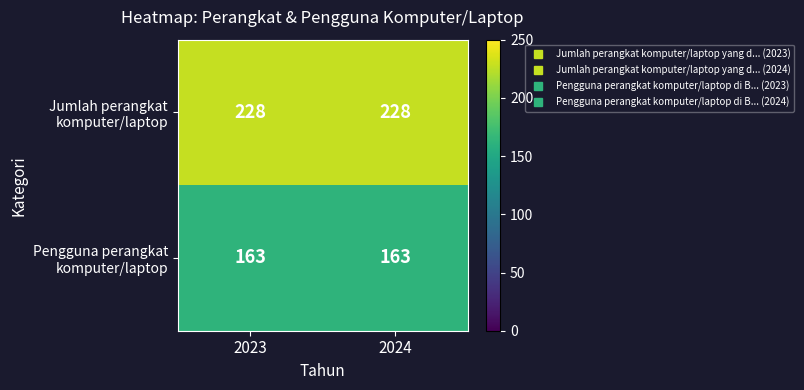

What is the total value across all series at 2023?

391